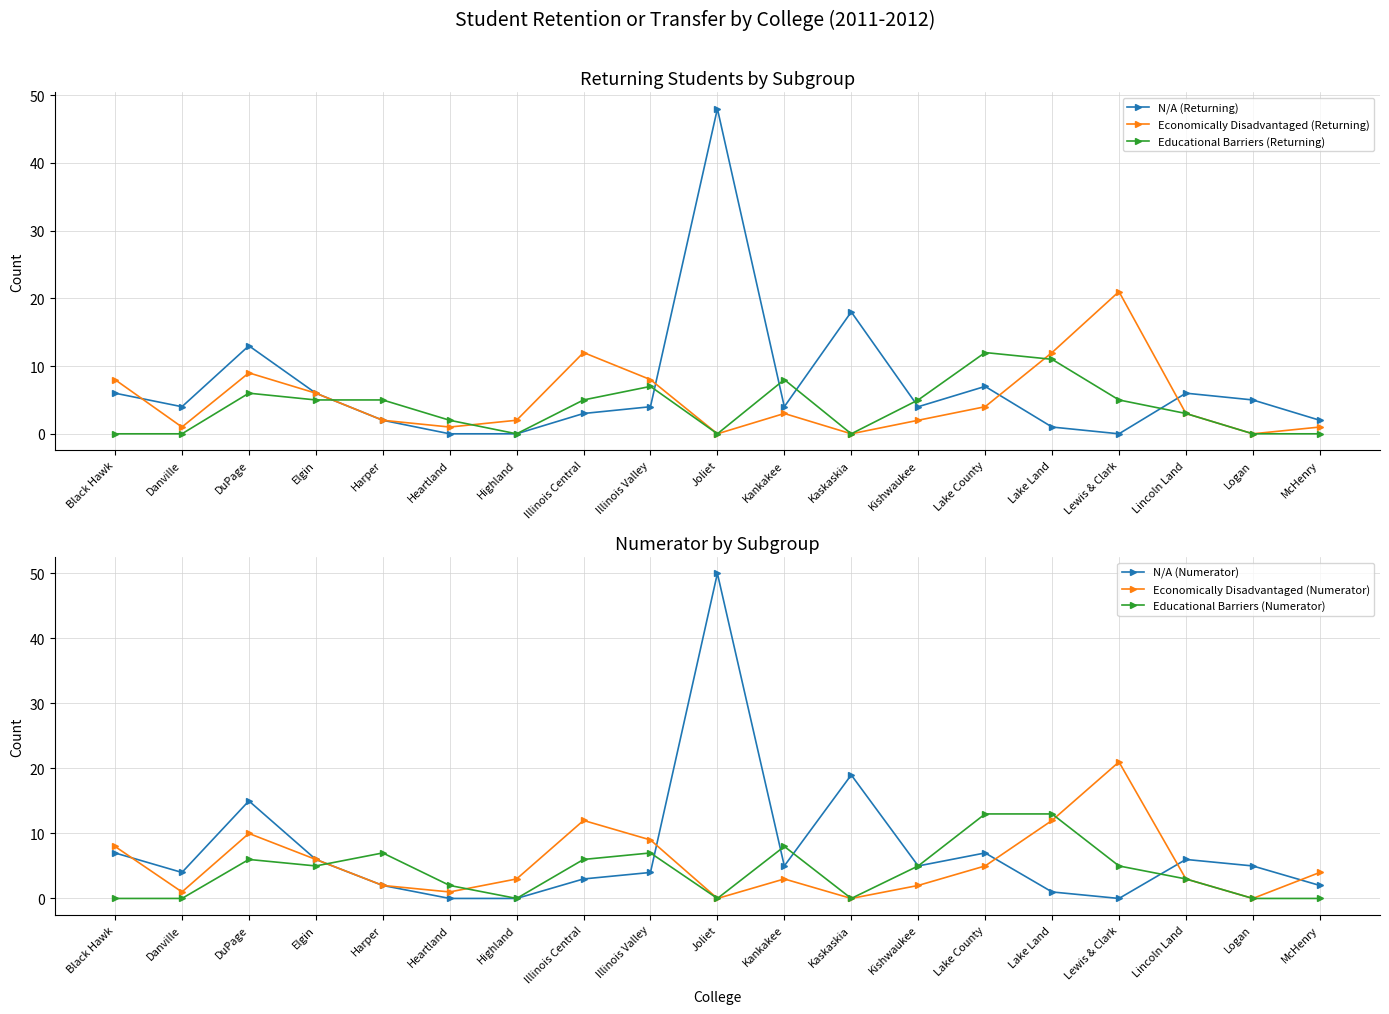

Is the value of N/A (Numerator) at Logan greater than the value of Economically Disadvantaged (Returning) at Harper?

Yes